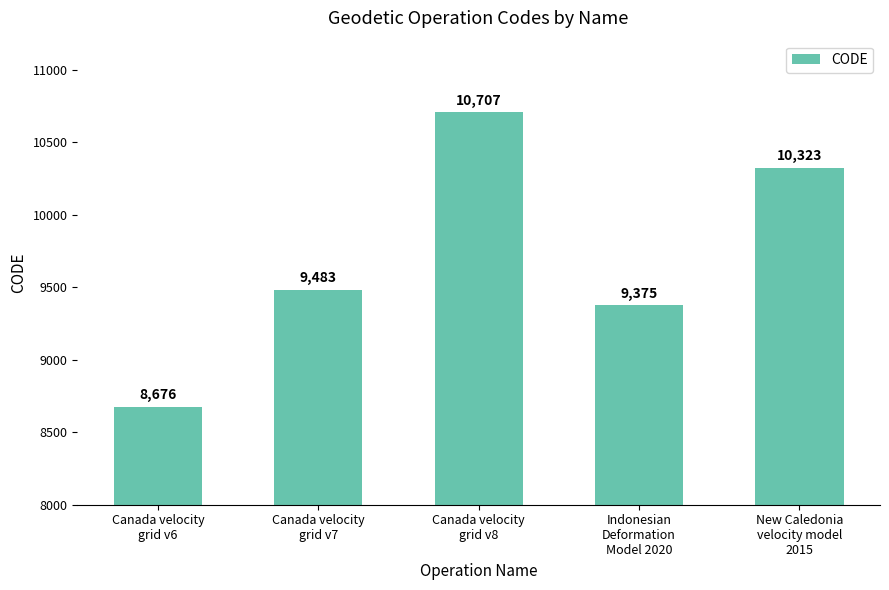

Reading left to right, extract all data points from this chart.

Canada velocity
grid v6=8676	Canada velocity
grid v7=9483	Canada velocity
grid v8=10707	Indonesian
Deformation
Model 2020=9375	New Caledonia
velocity model
2015=10323